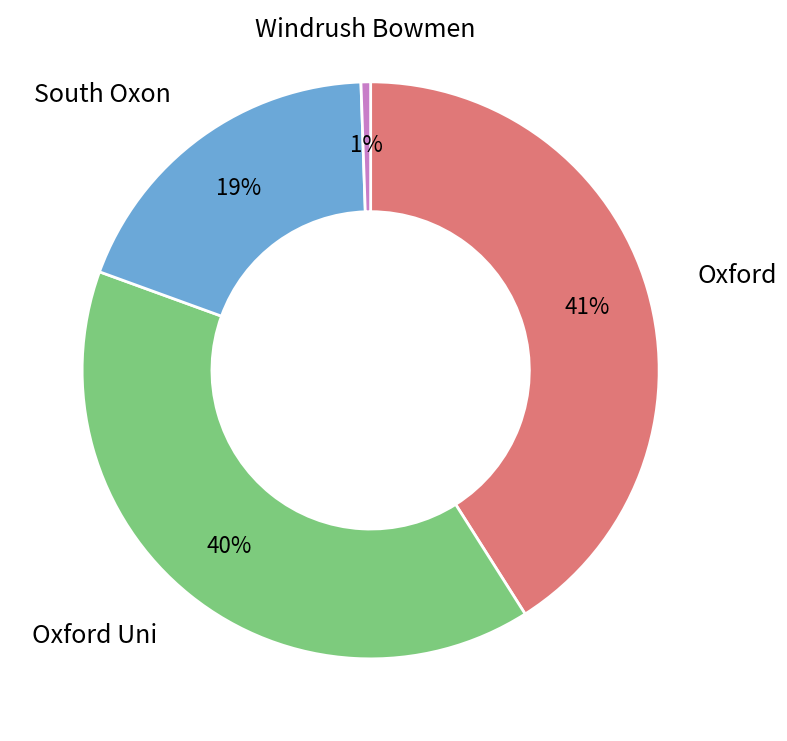

To the nearest percent, what is the average slice percentage?

25%